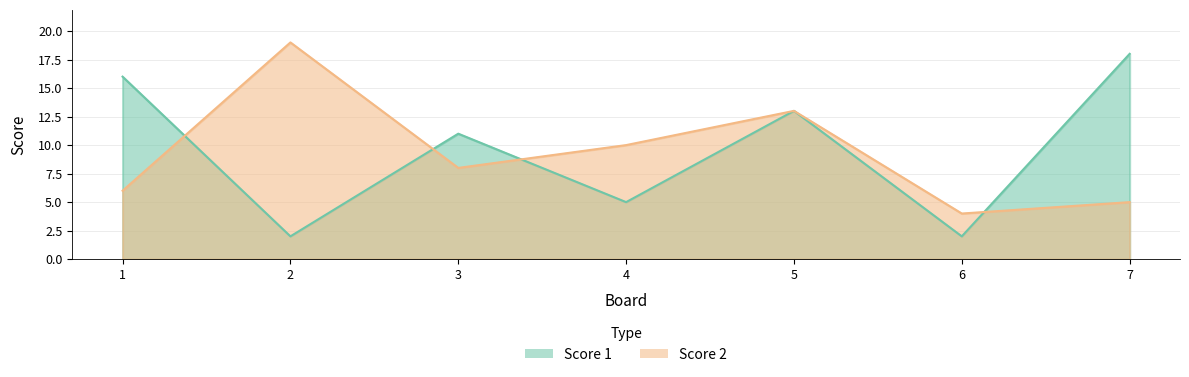

What is the difference between the maximum and minimum values in the Score 2 series?

15